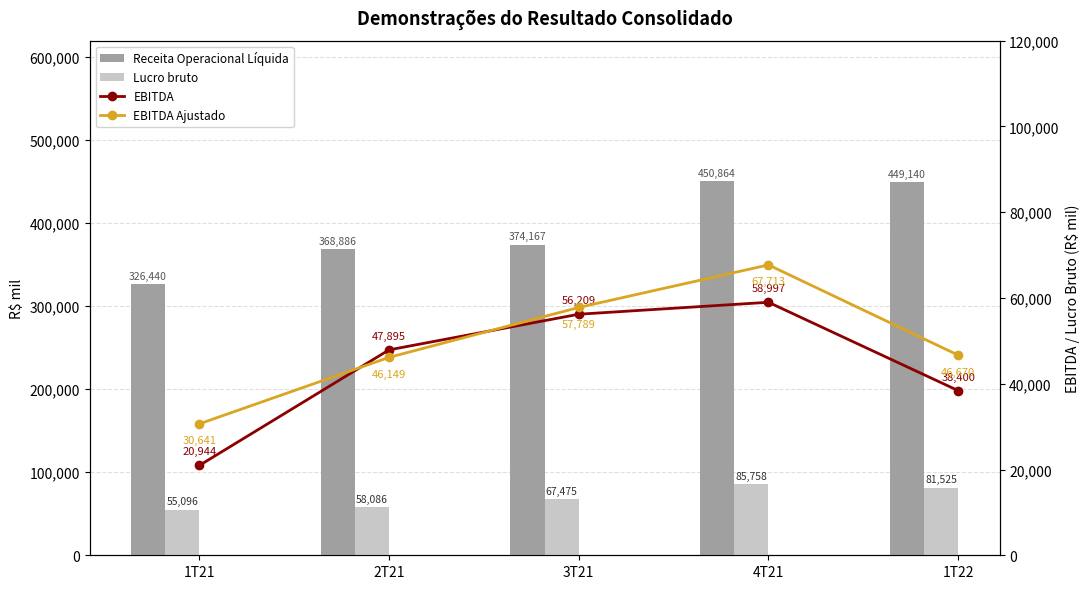

At how many categories does at least one series exceed 233429?

5